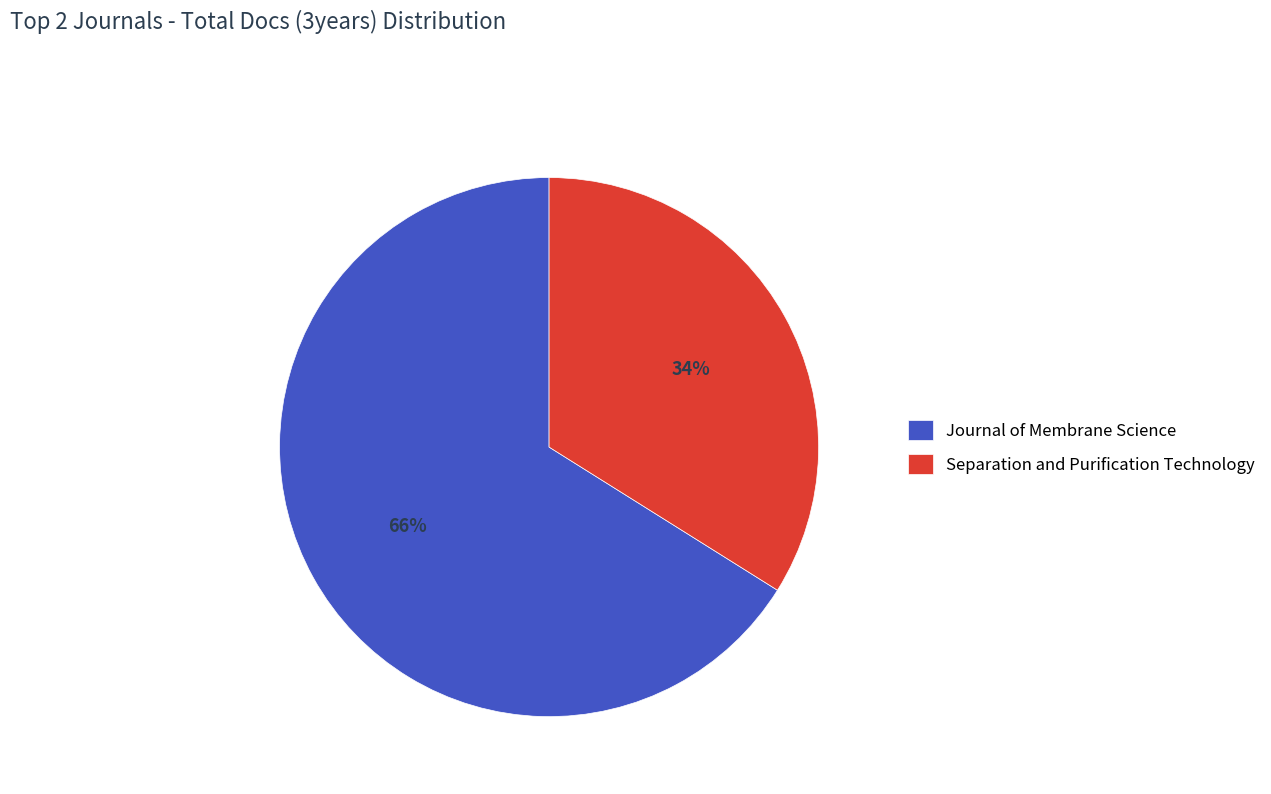

Is it true that Journal of Membrane Science is 57% of the pie?

False